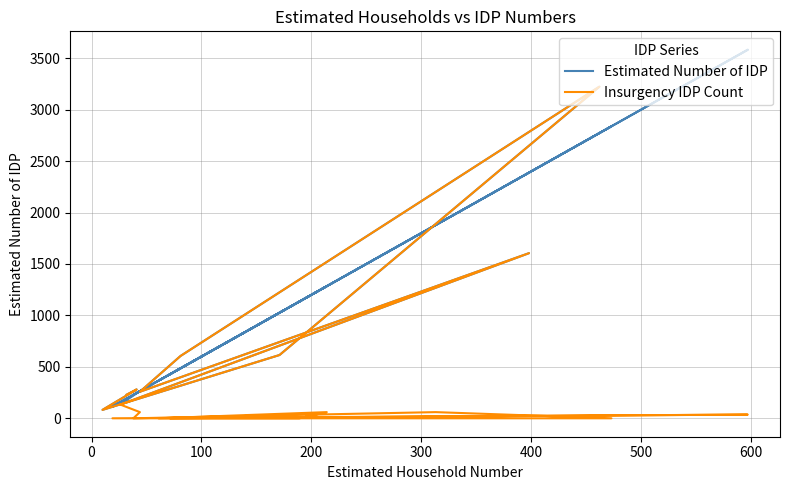

What is the average value of the Estimated Number of IDP series?

964